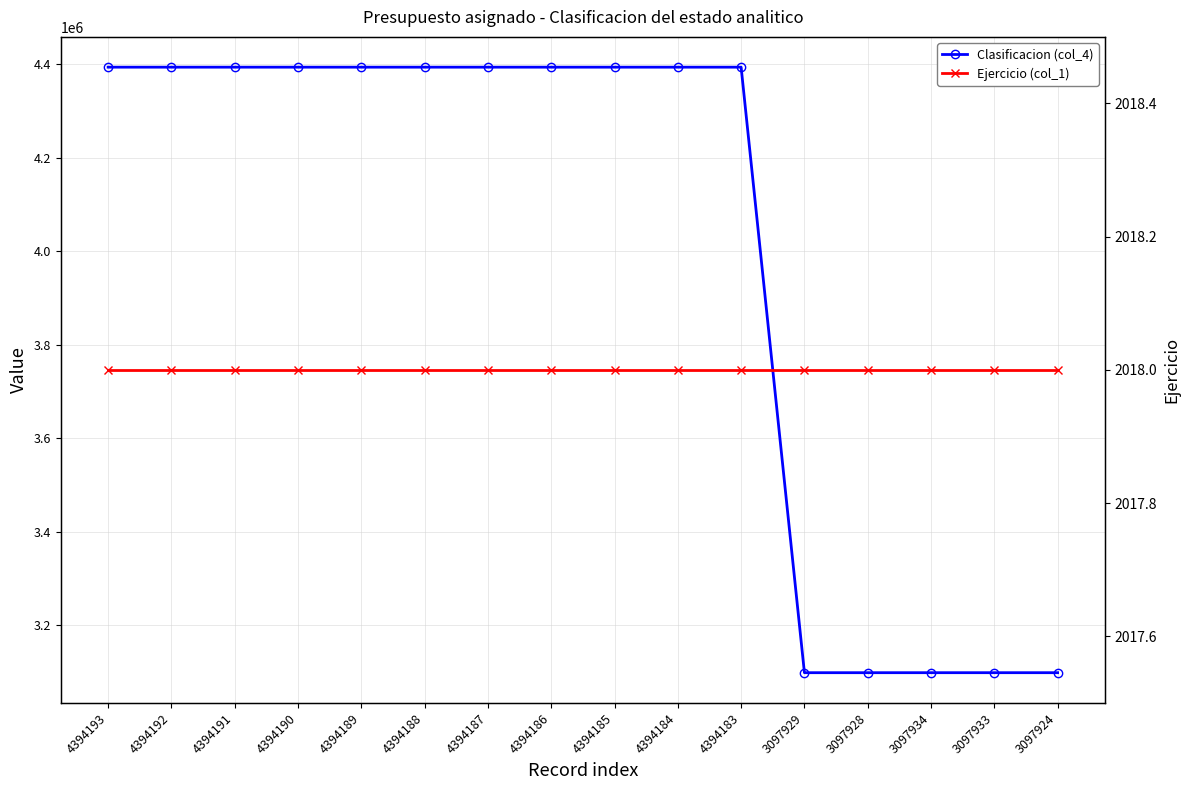

True or false: Ejercicio (col_1) and Clasificacion (col_4) intersect in this chart.

False